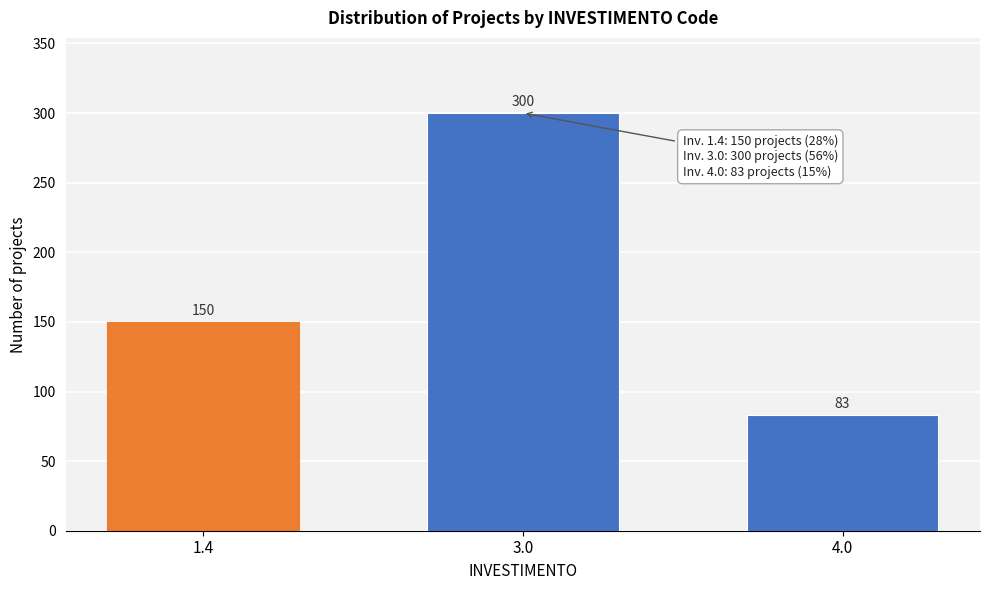

Reading right to left, list all the values displayed in this chart.

4.0=83	3.0=300	1.4=150